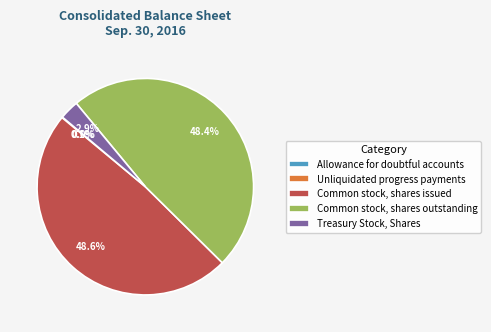

What portion of the pie excludes Common stock, shares issued?

51.4%